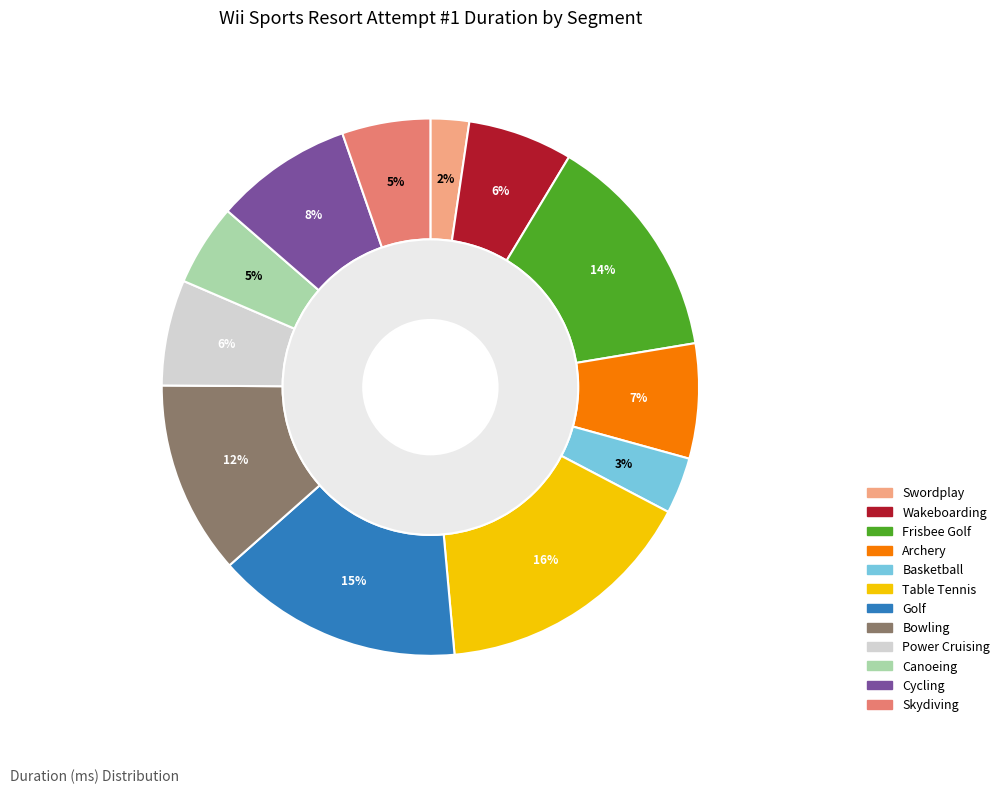

Does Swordplay account for over 50% of the chart?

No